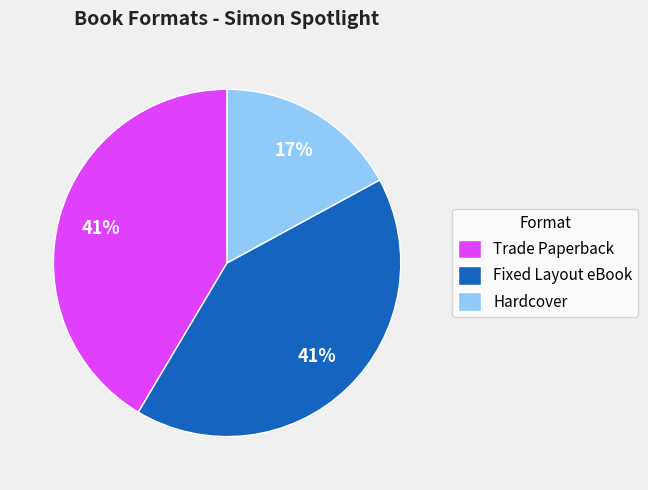

Approximately how many times larger is the value at Trade Paperback compared to Fixed Layout eBook?

1.0